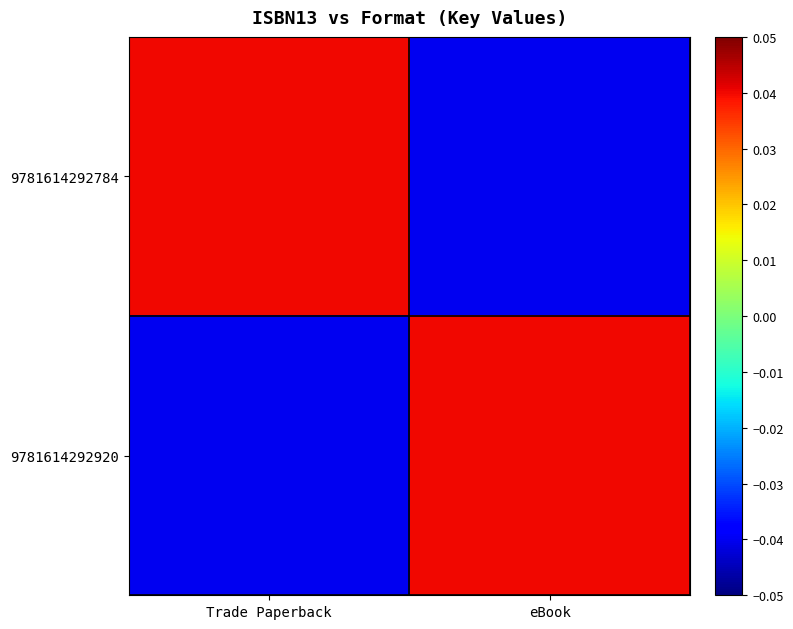

Between eBook and Trade Paperback, which is larger?

Trade Paperback